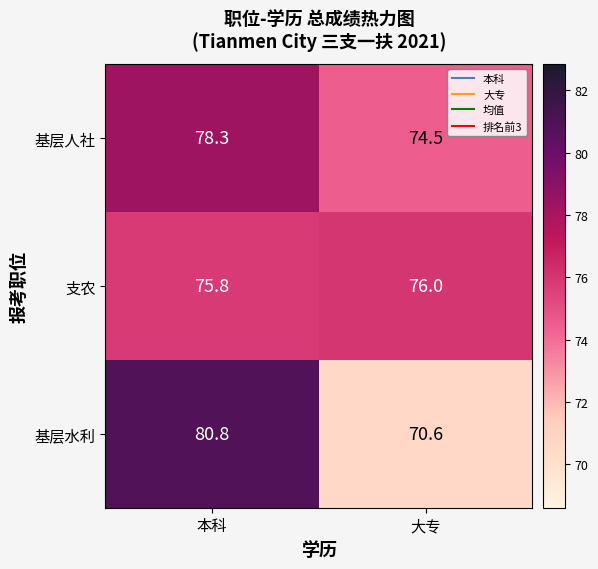

At how many categories does at least one series exceed 72?

2